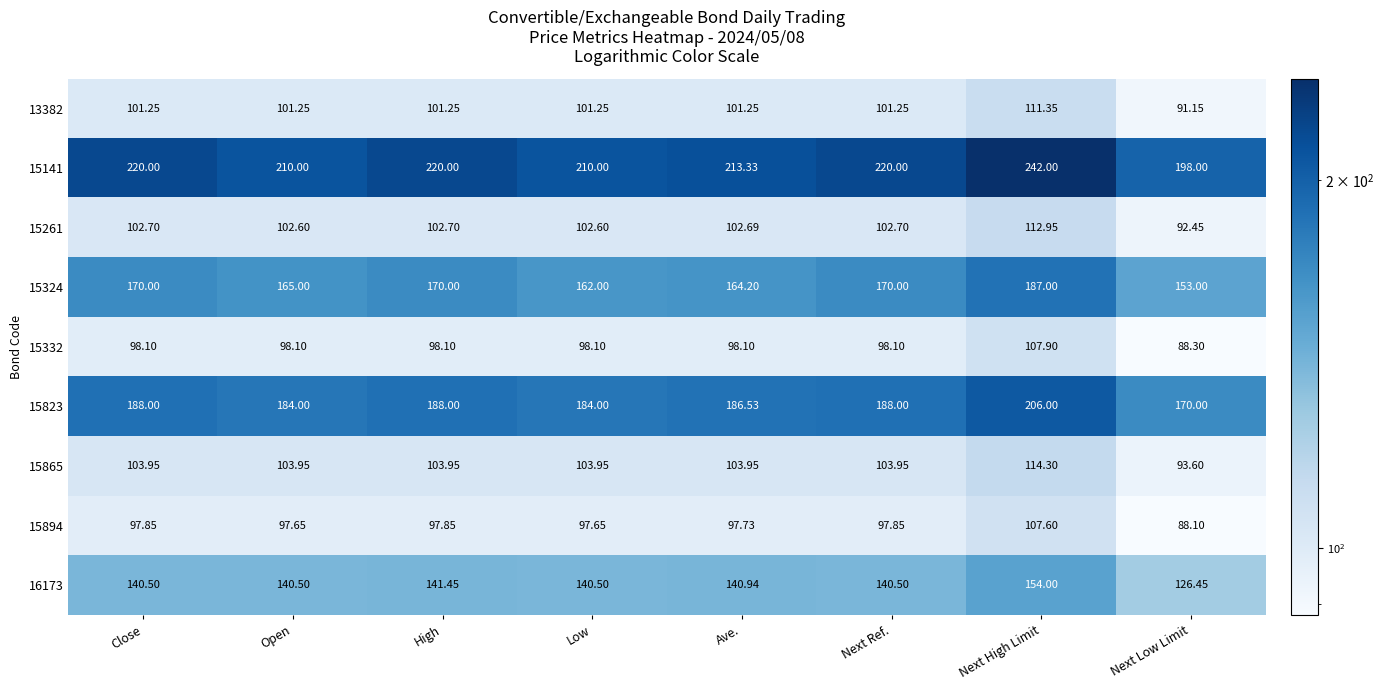

Count the number of data series in this chart.

9